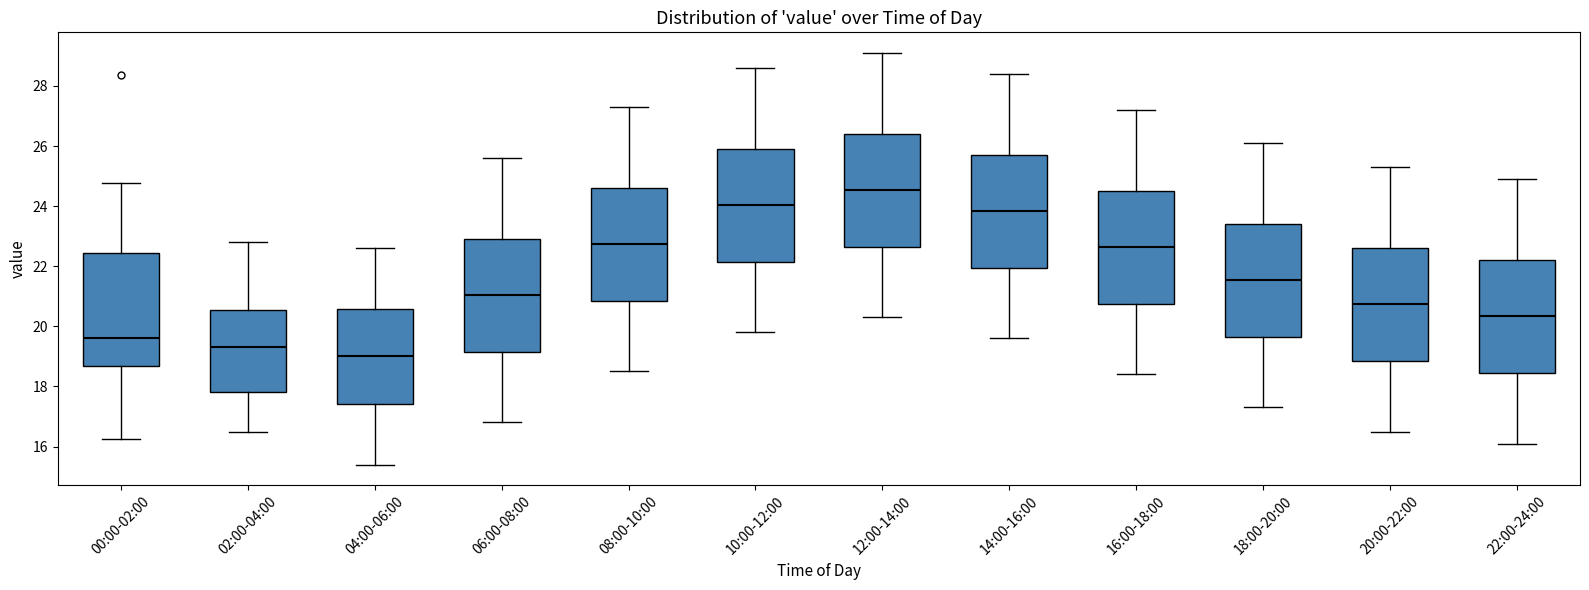

Which box has the highest median line?

12:00-14:00